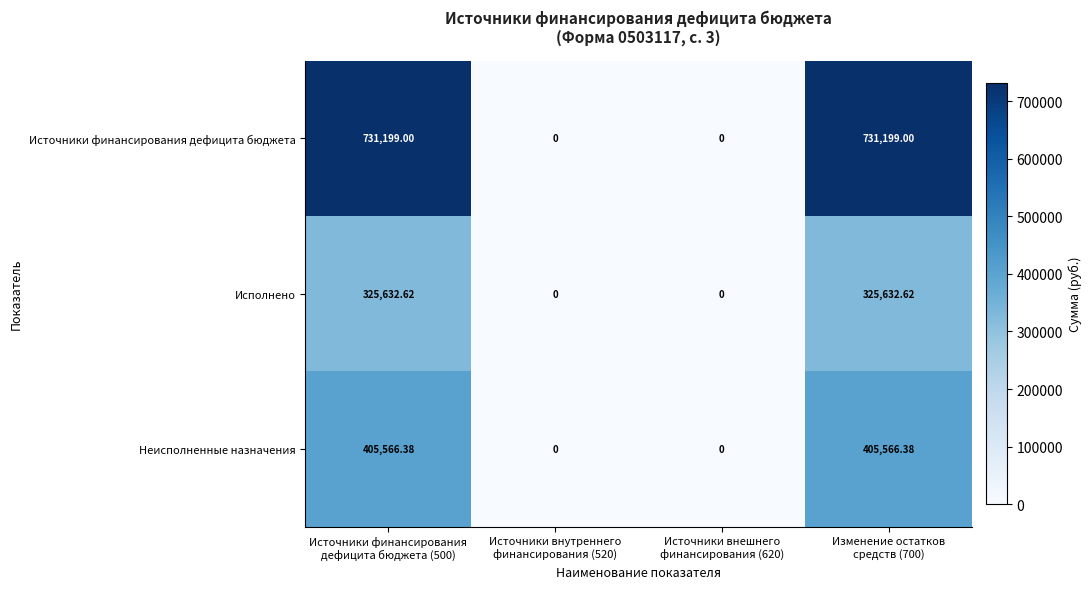

Which series has the largest total across all categories?

Источники финансирования дефицита бюджета